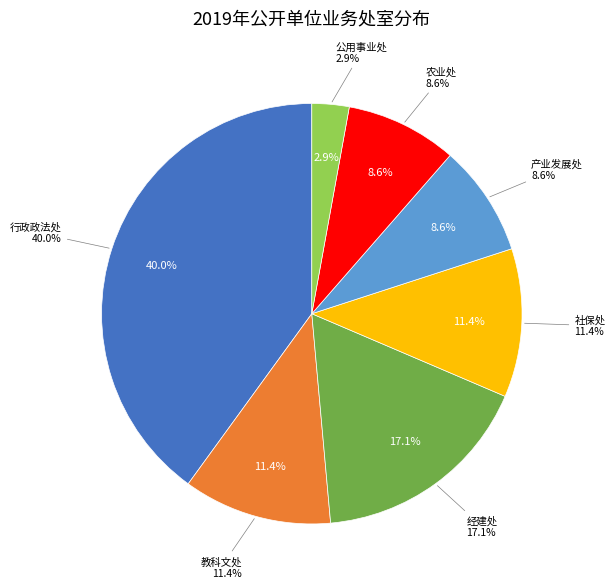

Do 农业处 and 公用事业处 together represent more than half of the pie?

No